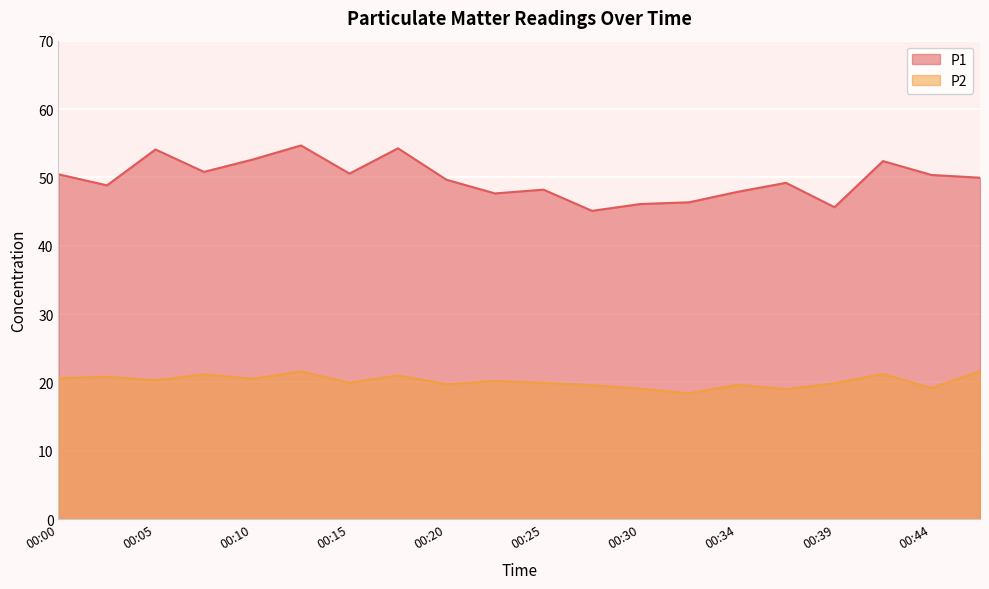

Which category has the lowest value in the P1 series?

00:27